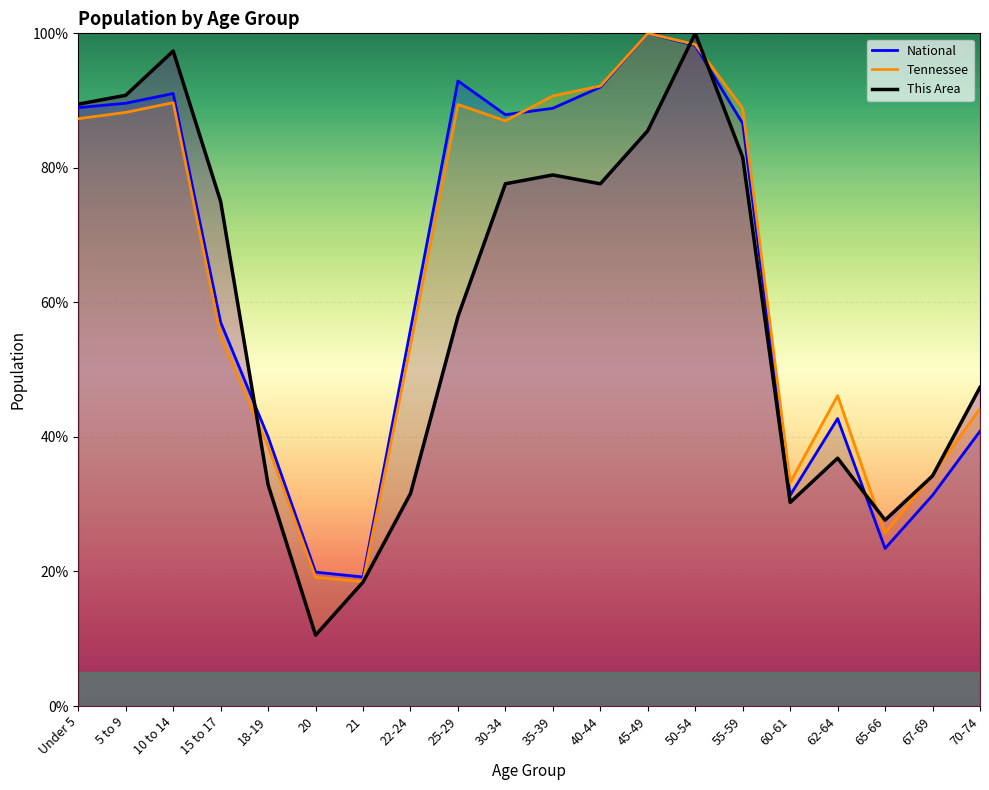

What is the highest value of the National series?

100.0